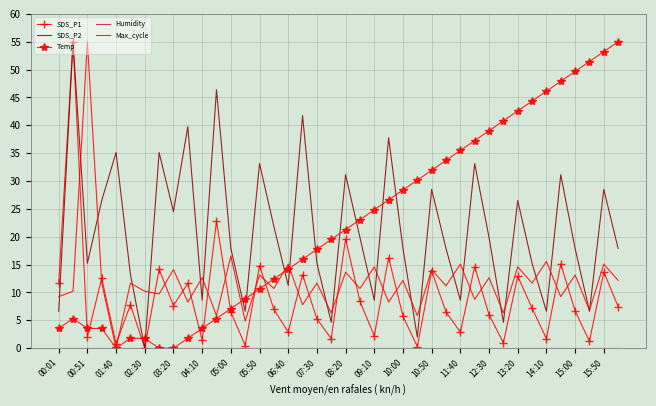

How many lines are shown in the chart?

5